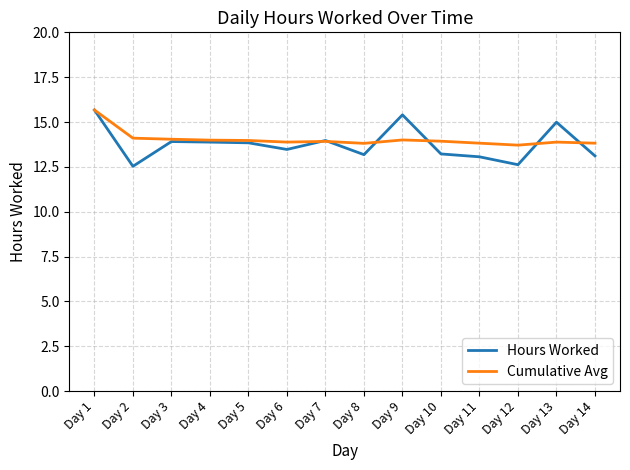

At Day 12, list the series in order from largest to smallest.

Cumulative Avg, Hours Worked